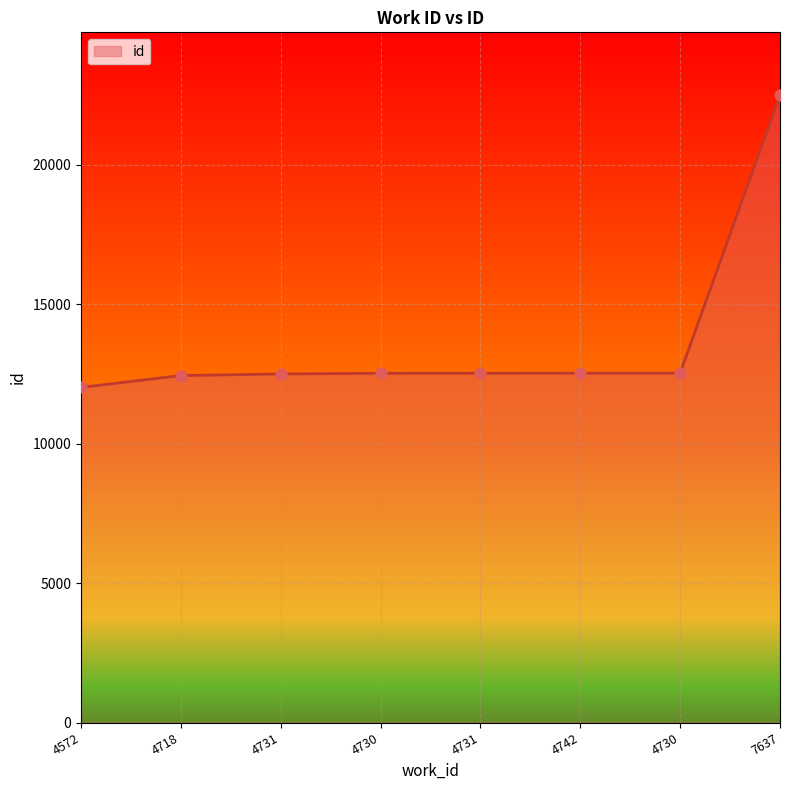

How many values are below 12525?

4